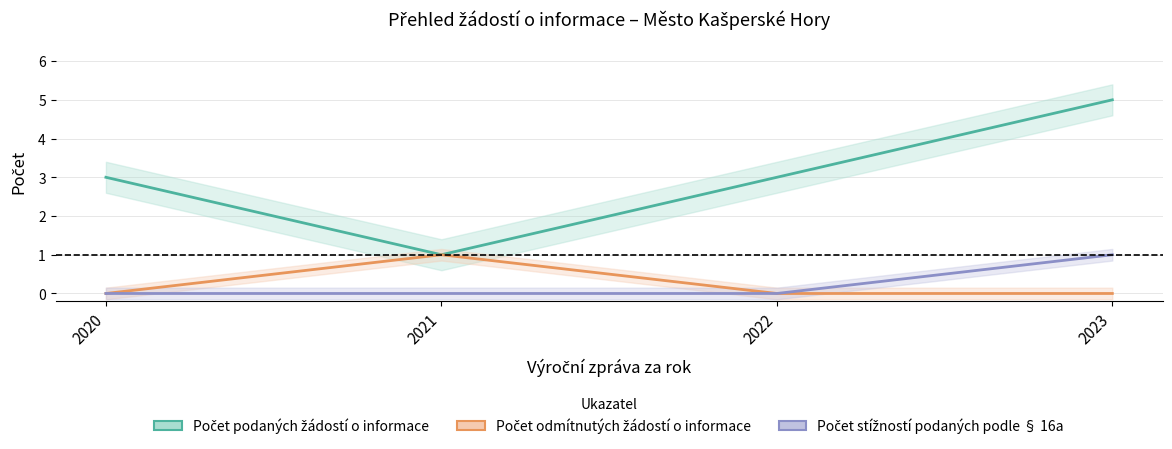

What are all the series names shown in the legend?

Počet podaných žádostí o informace, Počet odmítnutých žádostí o informace, Počet stížností podaných podle § 16a